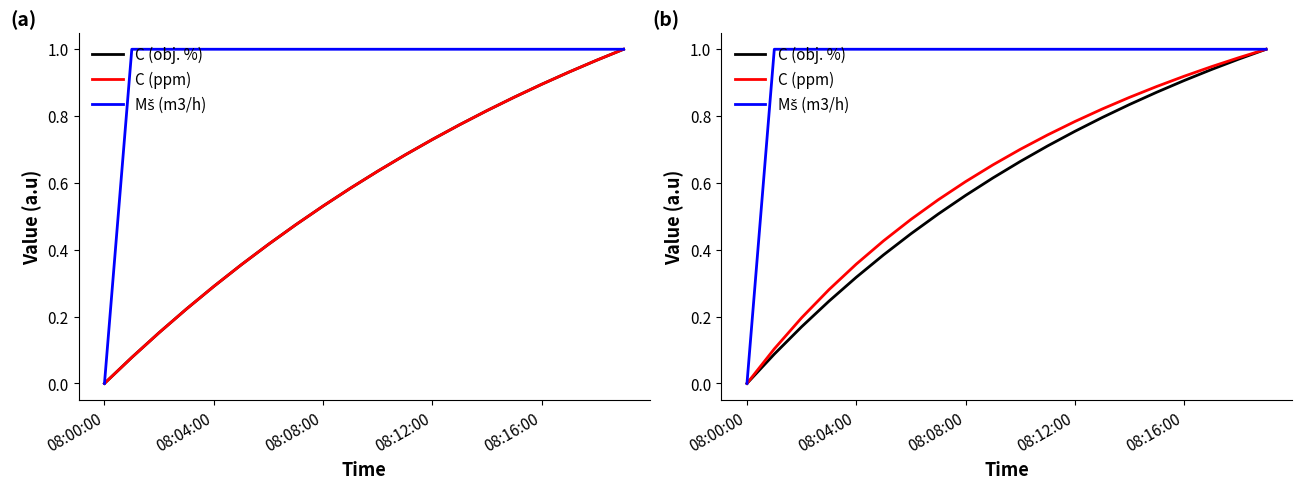

Is this an area chart (filled region under the line)?

No